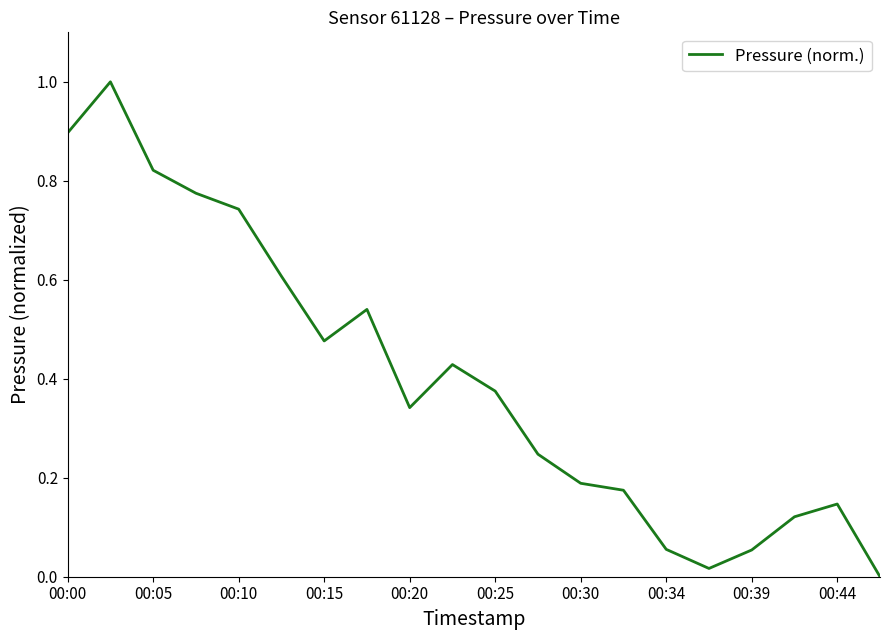

What is the maximum value shown in the chart?

1.0